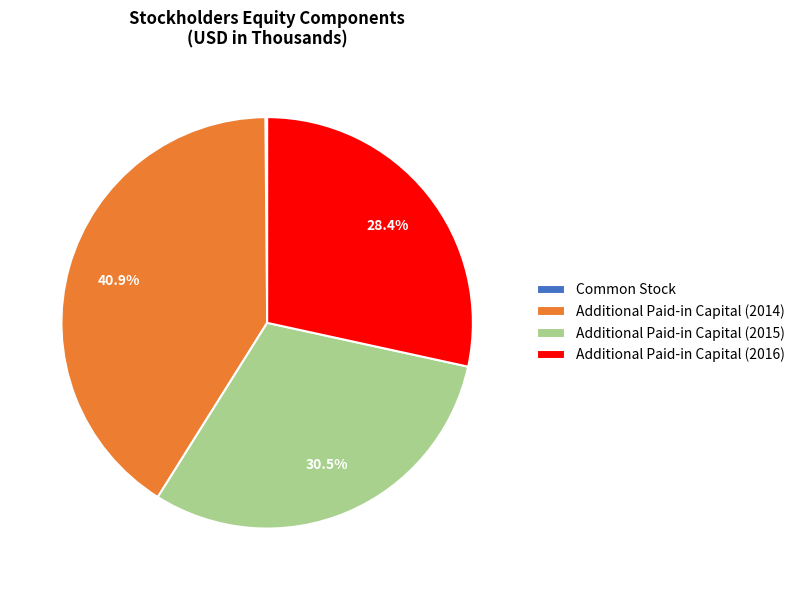

What is the ratio of the value at Additional Paid-in Capital (2014) to the value at Additional Paid-in Capital (2015)?

1.3